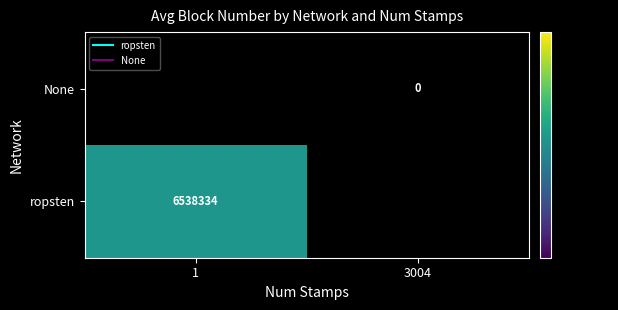

Is it true that ropsten equals 6538333.8 at 1?

True